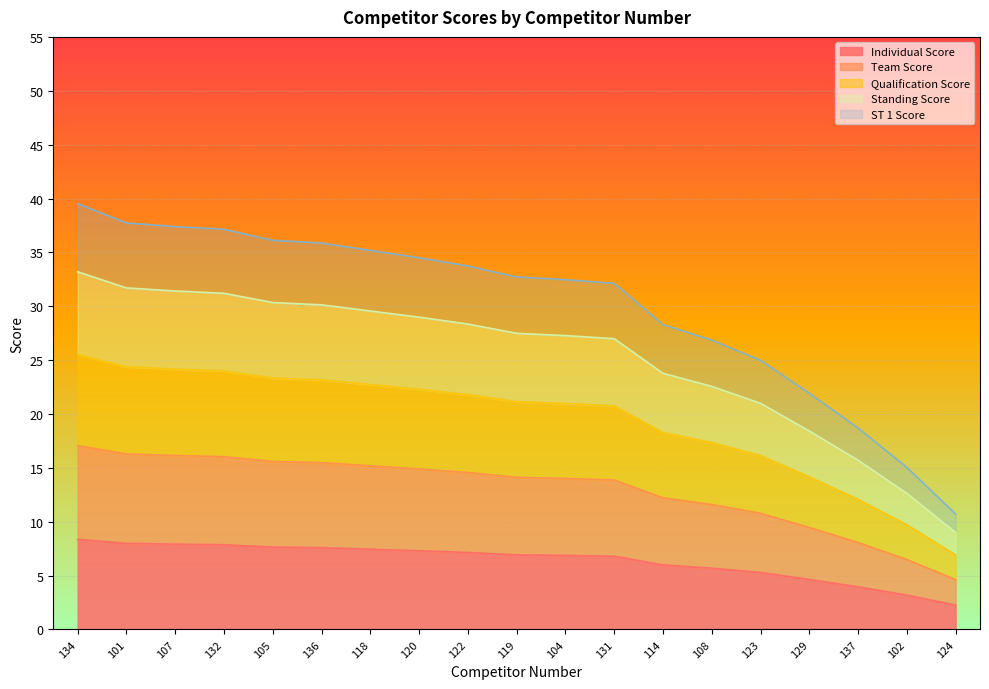

At which category is the sum across all series the highest?

134